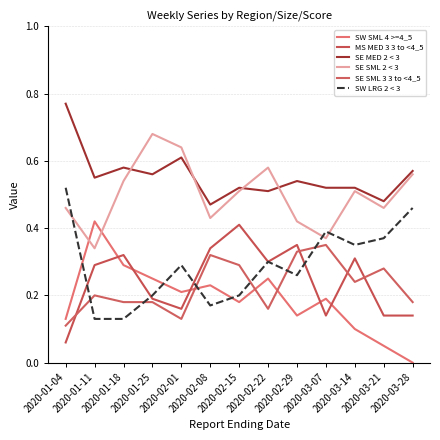

Between 2020-02-01 and 2020-03-07, which series saw the biggest shift?

SE SML 2 < 3